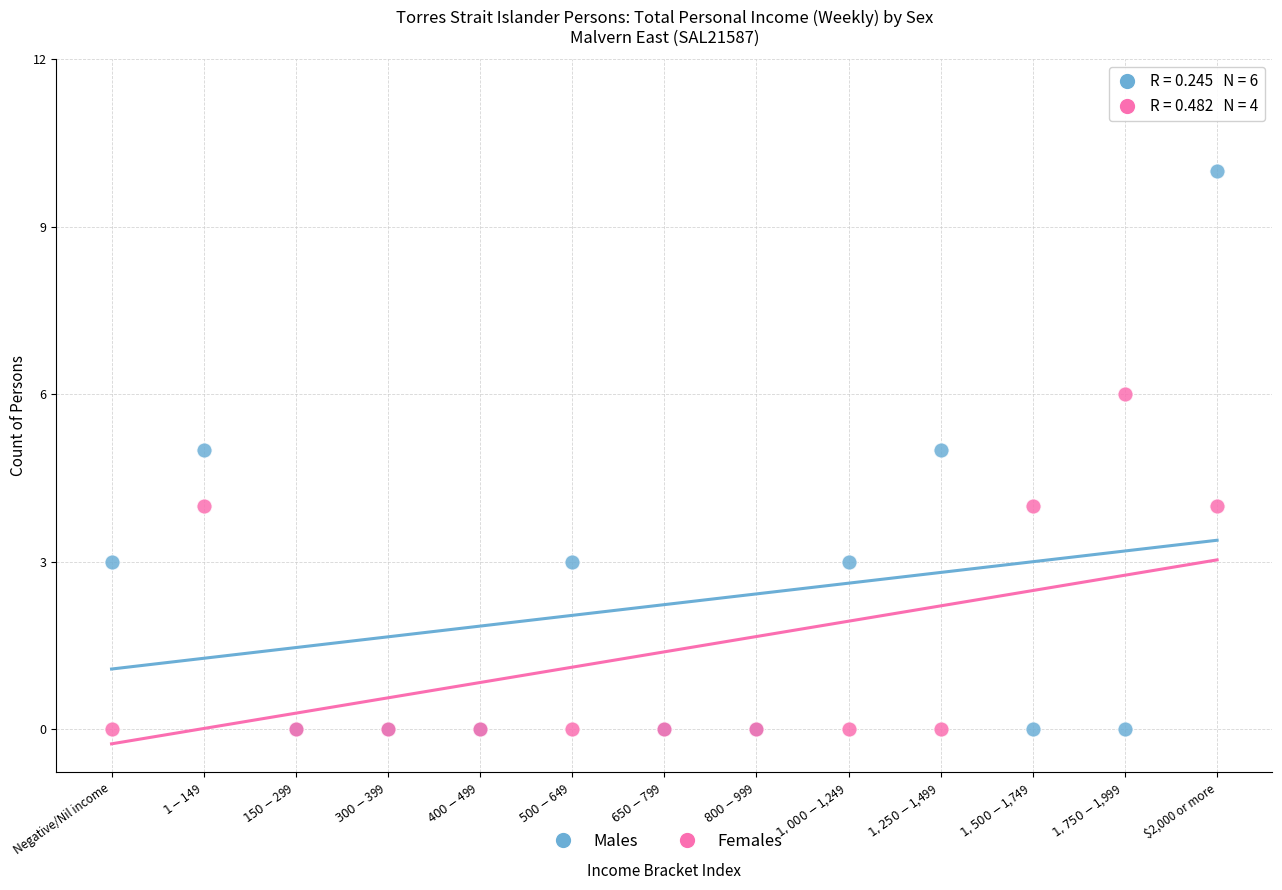

What are all the series names shown in the legend?

Males, Females